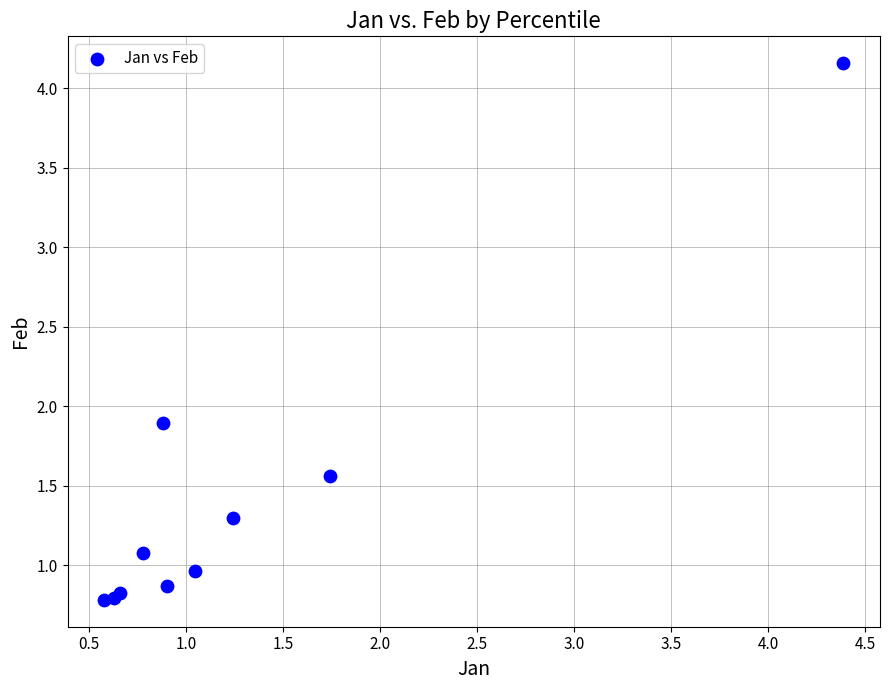

What Y value in the scatter plot is closest to 2?

1.9